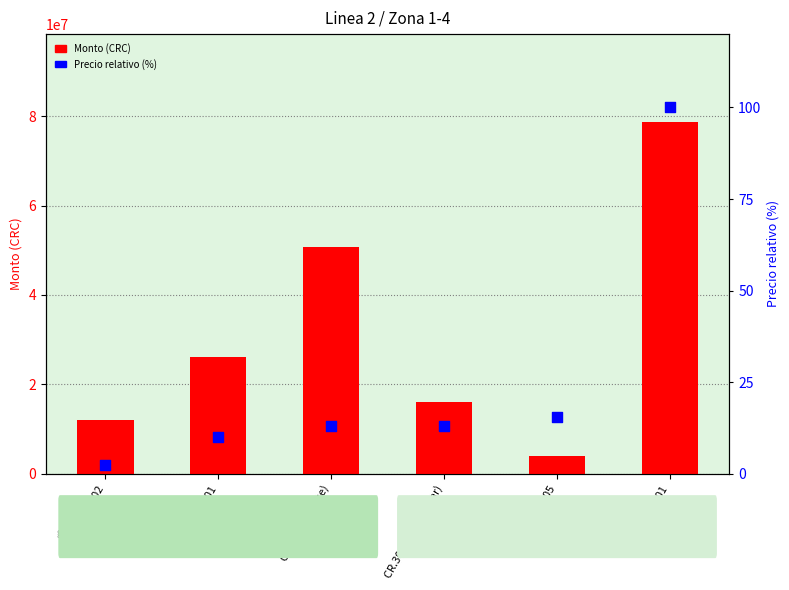

Which series has the largest Y range (max minus min)?

Monto (CRC)